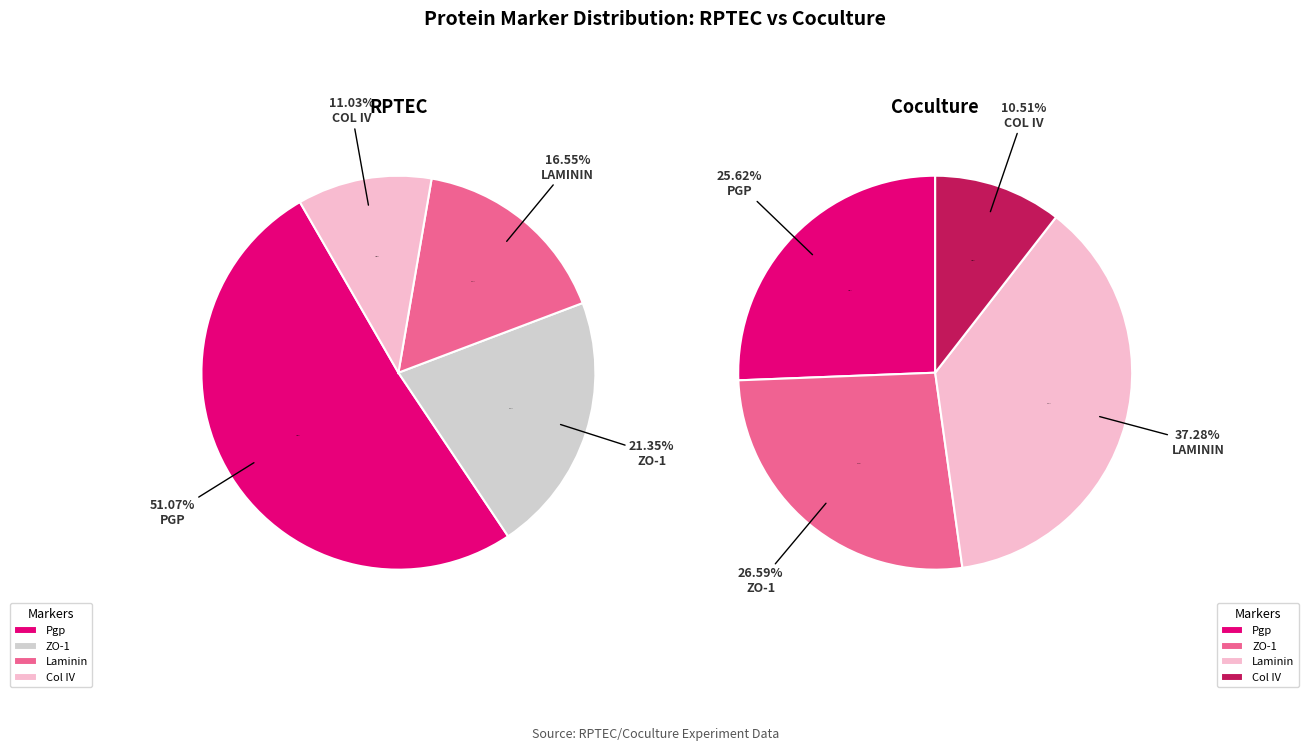

True or false: Pgp accounts for 34% of the total.

False